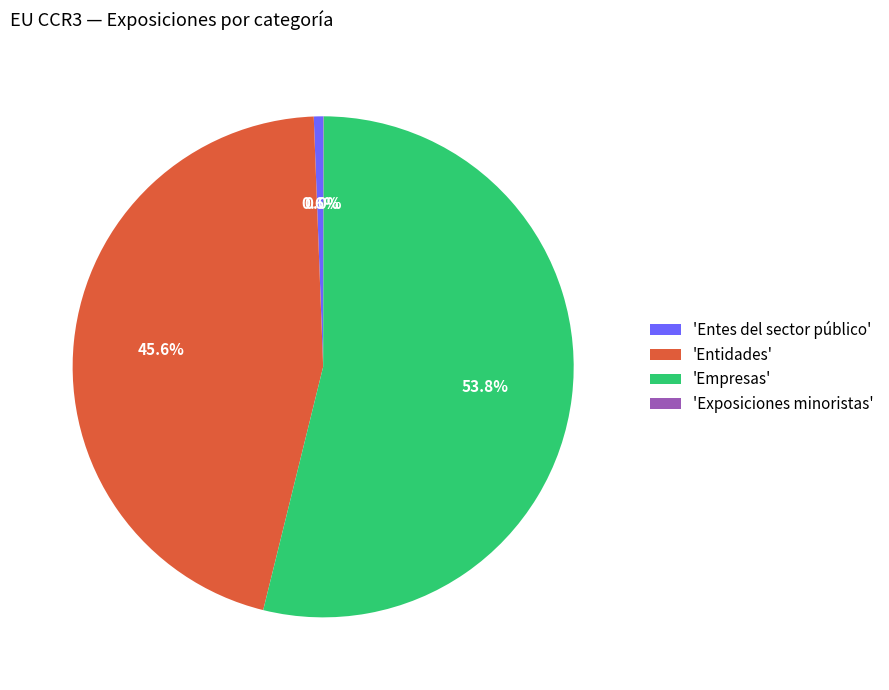

Which slice is the largest?

'Empresas'